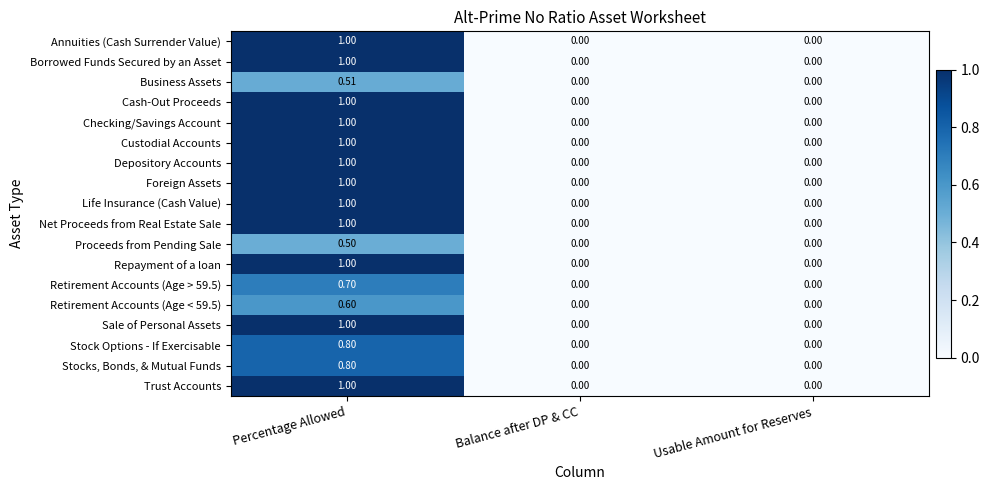

Which label corresponds to the largest value in the chart?

Percentage Allowed